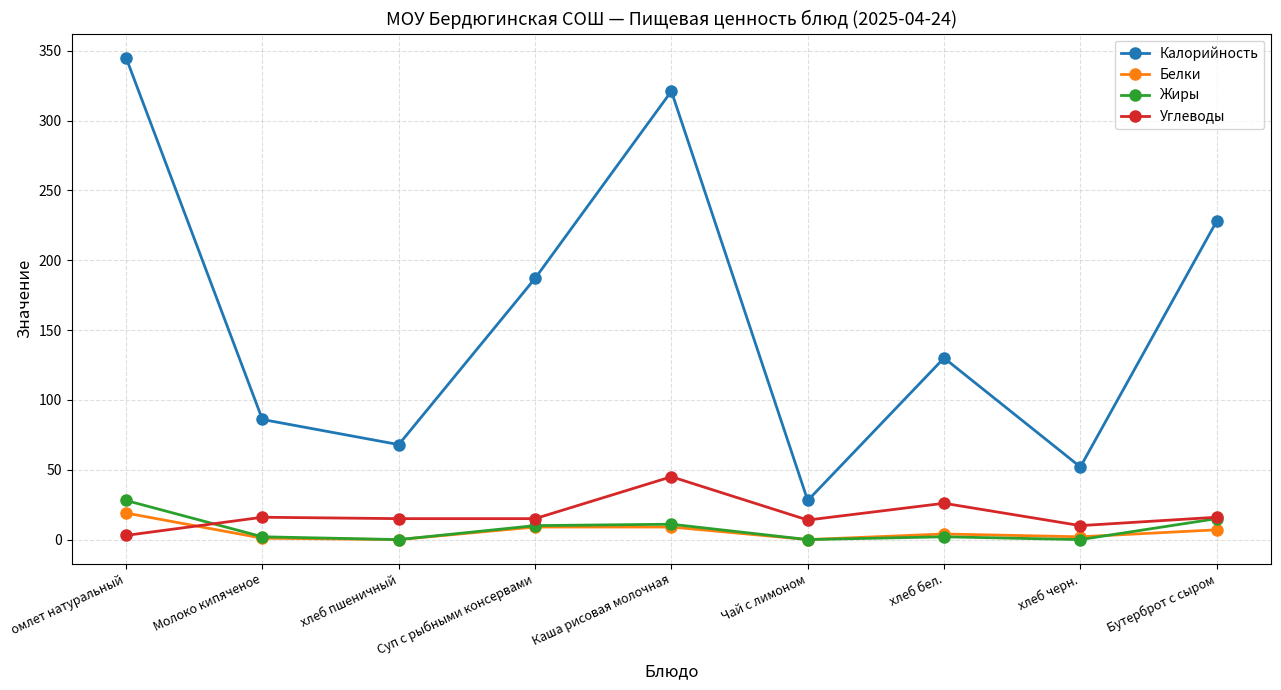

What are all the series names shown in the legend?

Калорийность, Белки, Жиры, Углеводы